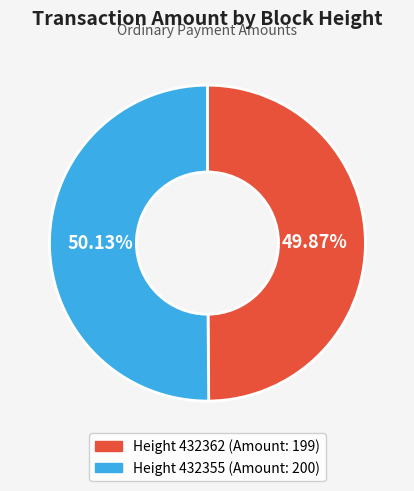

To the nearest percent, what percentage of the pie is Height 432362?

50%